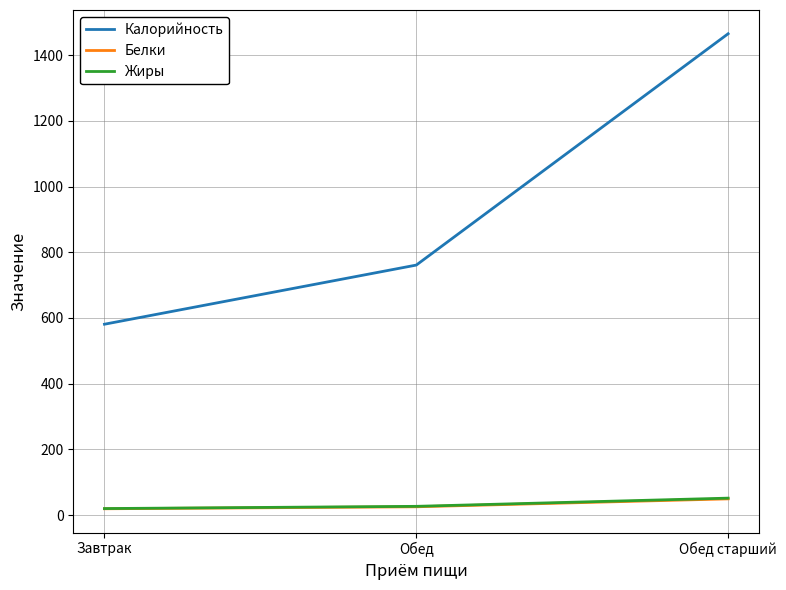

Between Обед and Обед старший, which series saw the biggest shift?

Калорийность